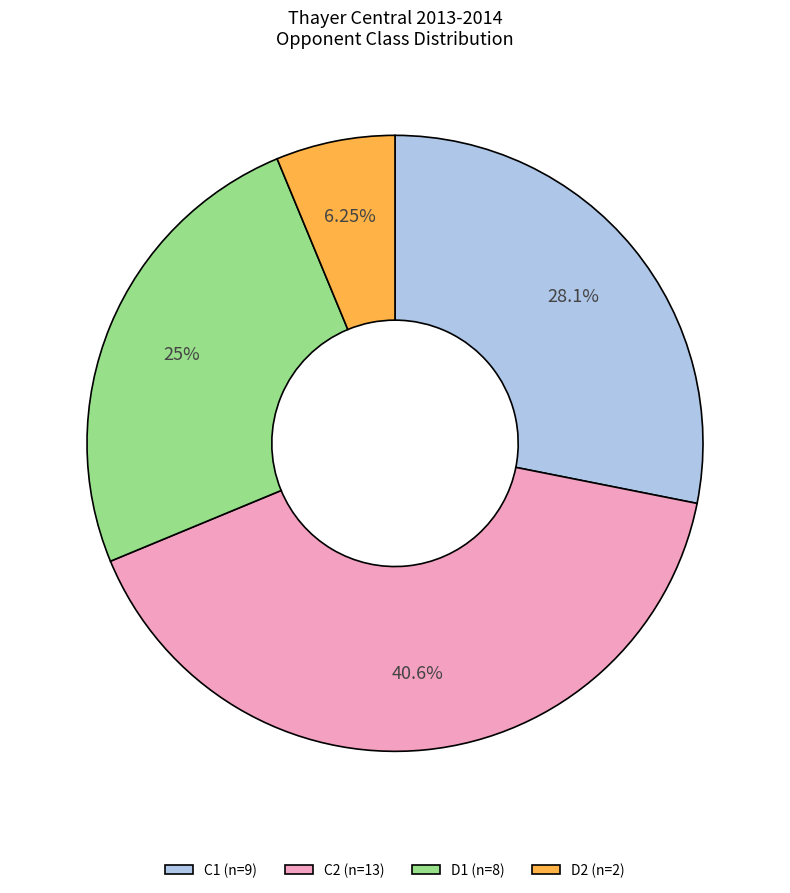

What percentage is the D1 slice, to the nearest percent?

25%